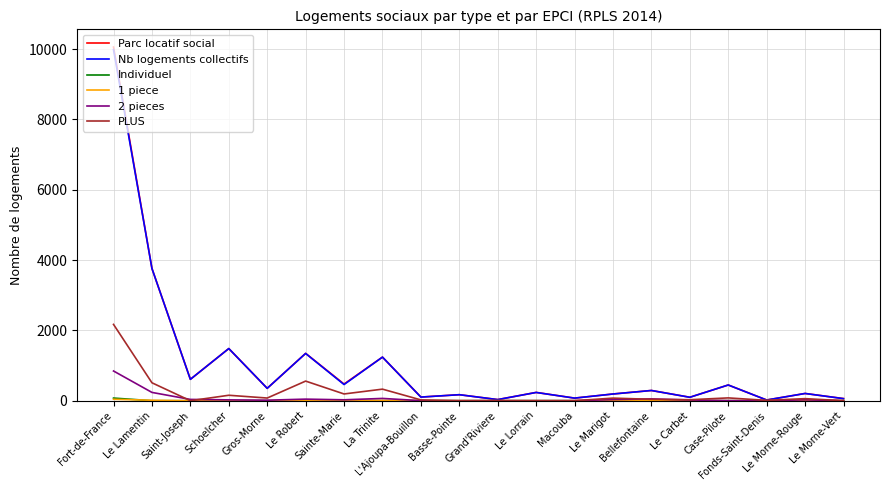

Which series has the largest range (max minus min)?

Parc locatif social